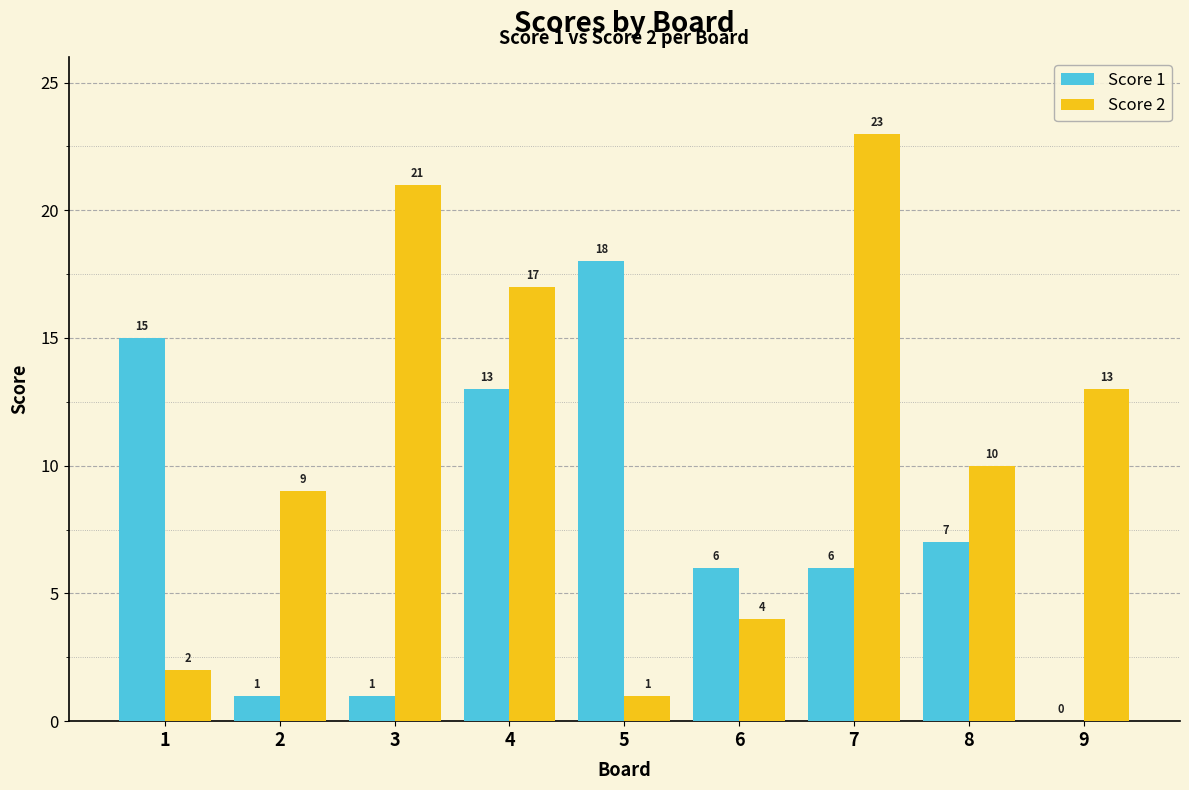

What is the spread (max minus min) of values at 8?

3